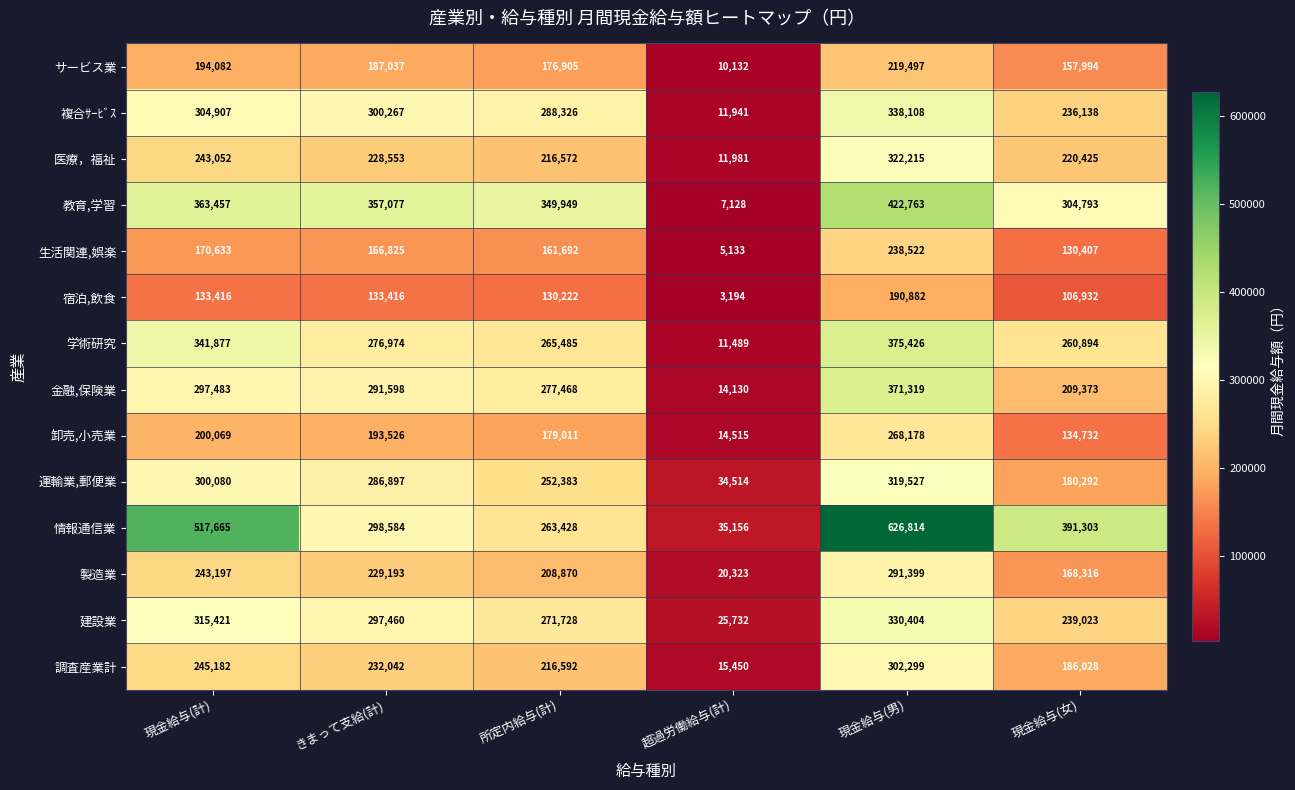

Which series has the largest total across all categories?

情報通信業